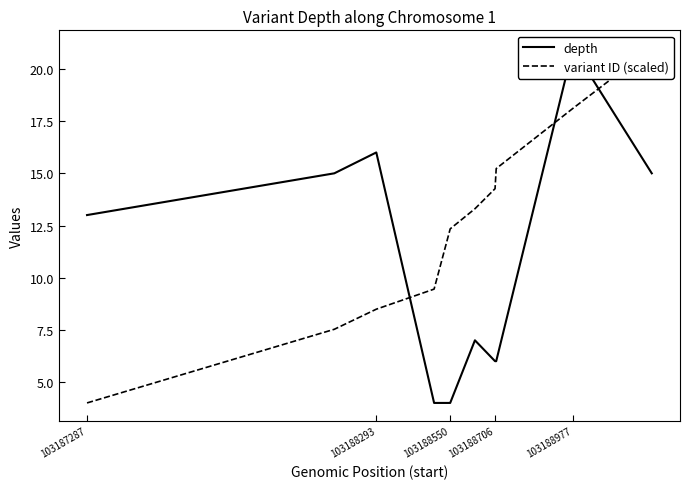

How many lines are shown in the chart?

2